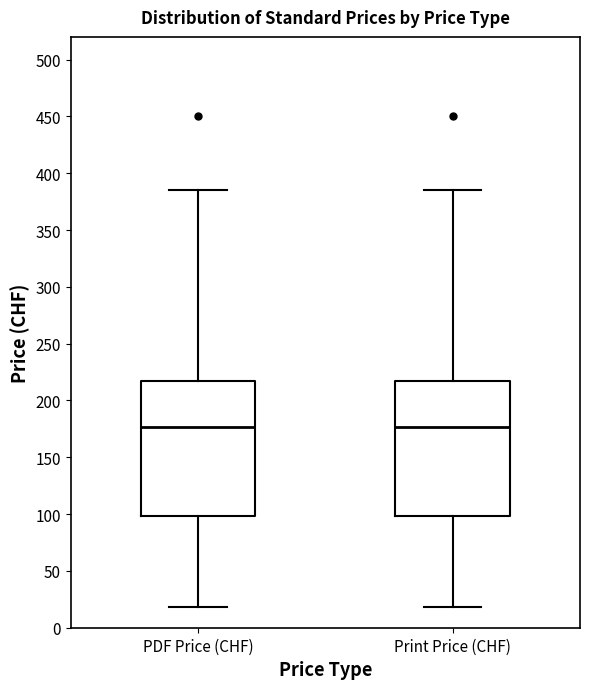

Reading left to right, read every box against the y-axis: the position of its median line, the range the box covers, and the ends of its whiskers. The values are not printed on the chart, so give them approximately, as read against the axis.

PDF Price (CHF): median 175, box 100 to 215, whiskers 20 to 385
Print Price (CHF): median 175, box 100 to 215, whiskers 20 to 385